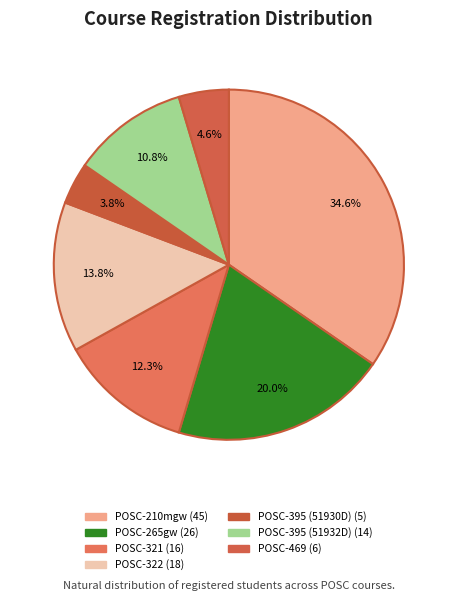

What is the ratio of the value at POSC-265gw to the value at POSC-395 (51932D)?

1.9